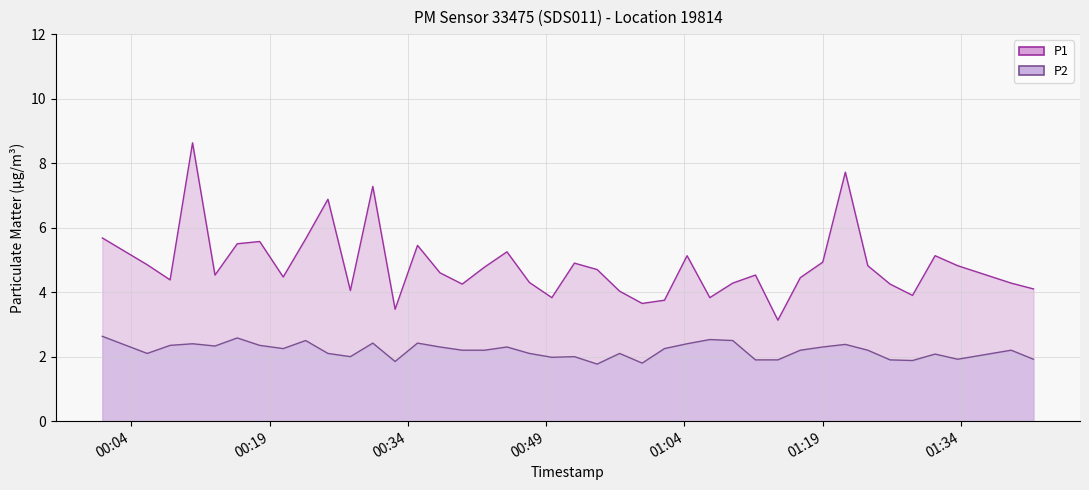

True or false: P1 and P2 cross at least once.

False